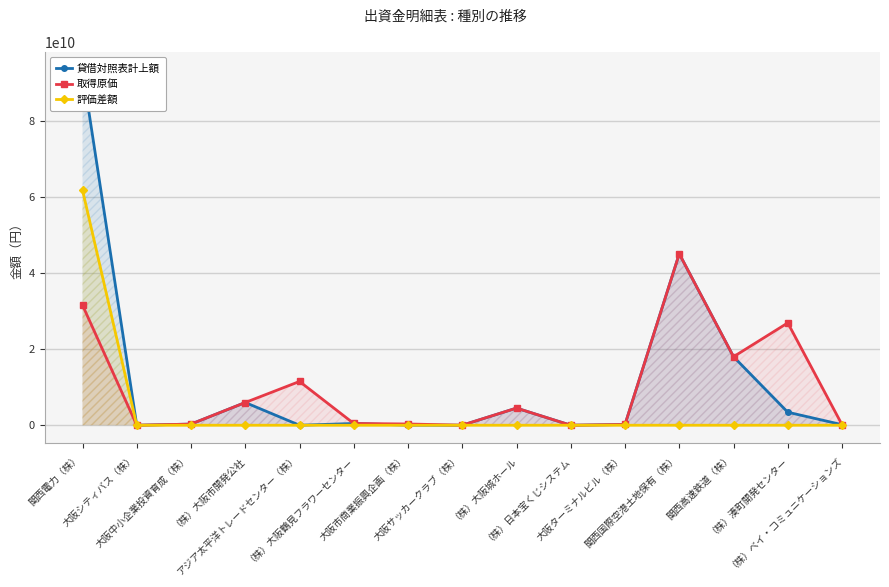

What position from the left is 大阪サッカークラブ（株）?

8